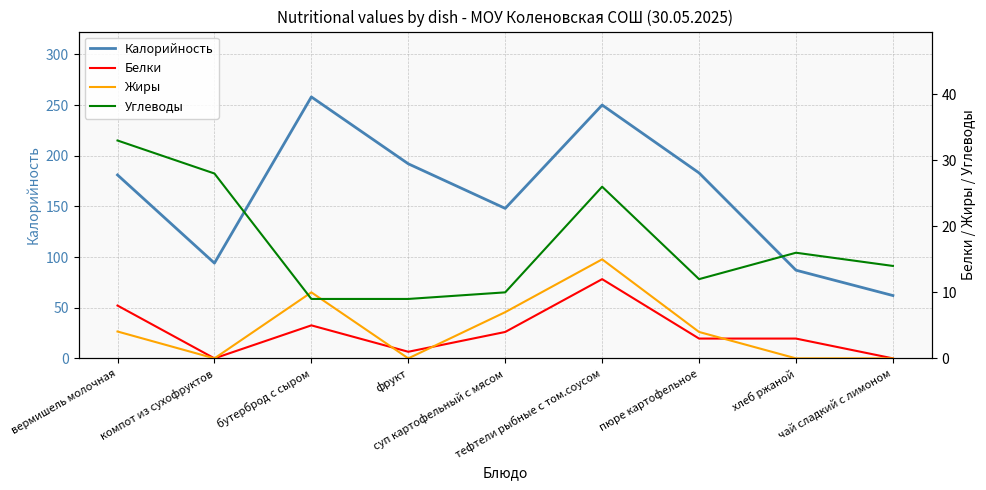

At which category does Жиры reach its first local peak?

бутерброд с сыром